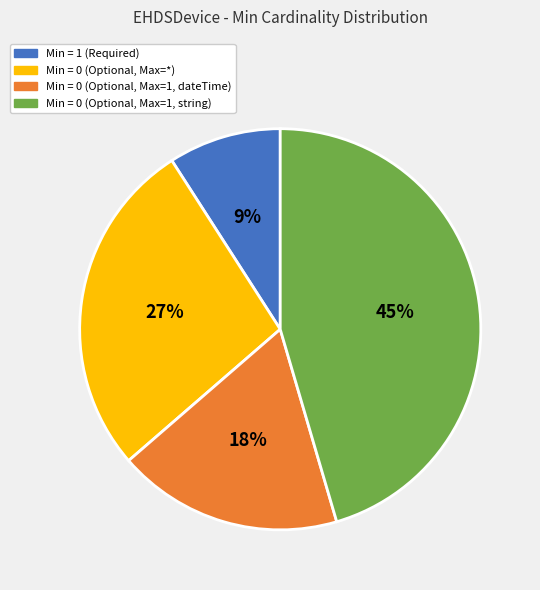

Does any single category account for the majority?

No